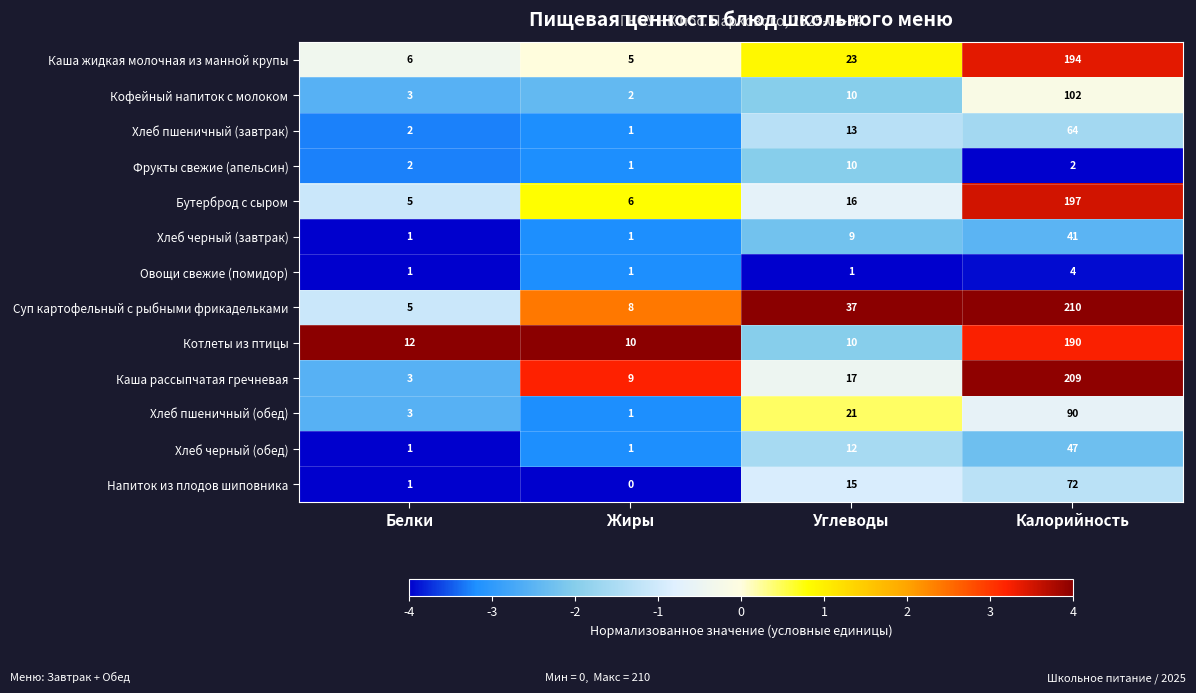

How many Хлеб черный (завтрак) values are between 1 and 41?

4